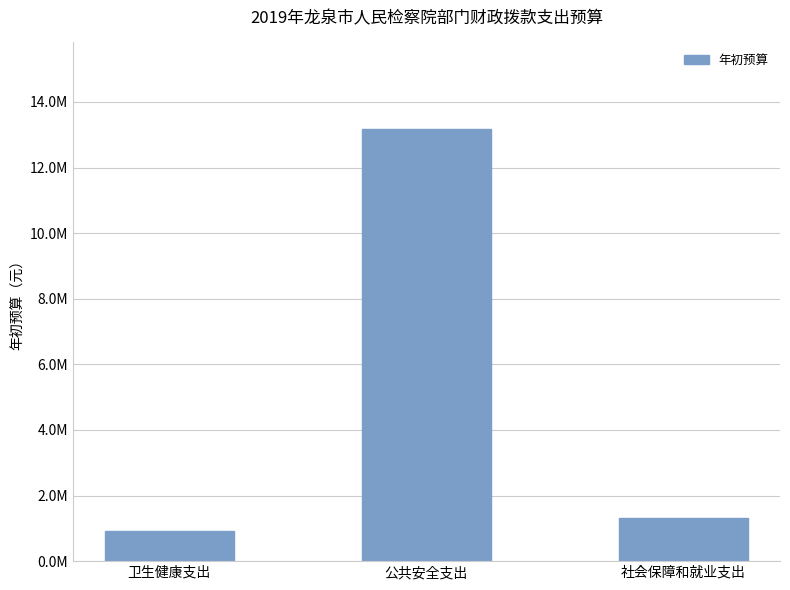

How many bars are there in total?

3